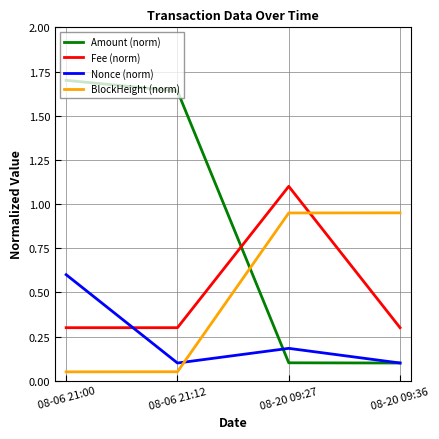

Count the number of data series in this chart.

4